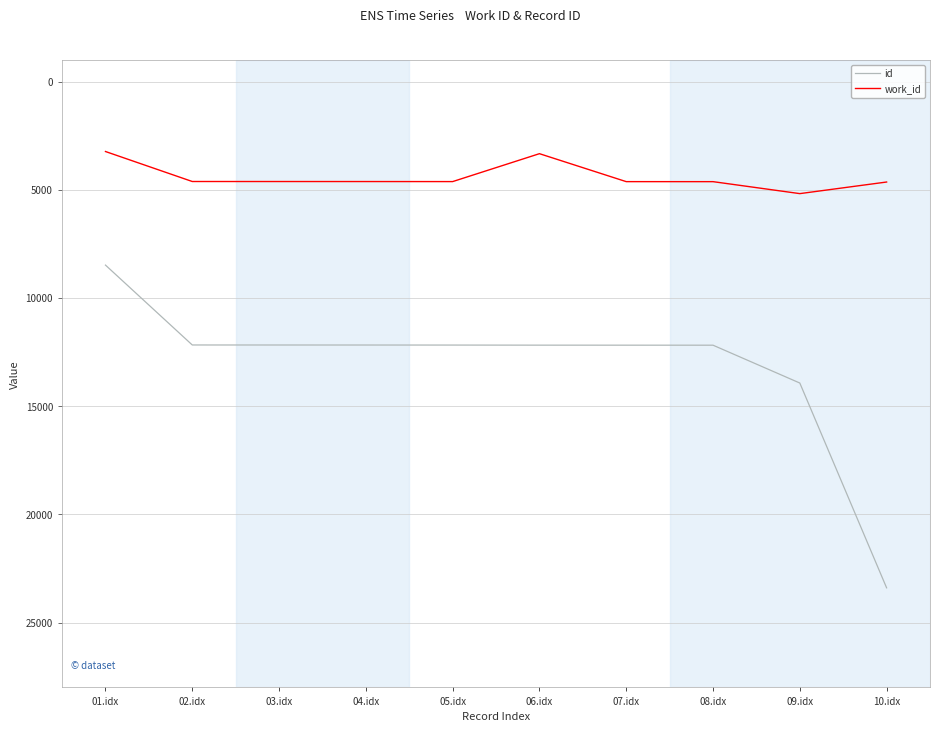

Does the chart have visible grid lines?

Yes